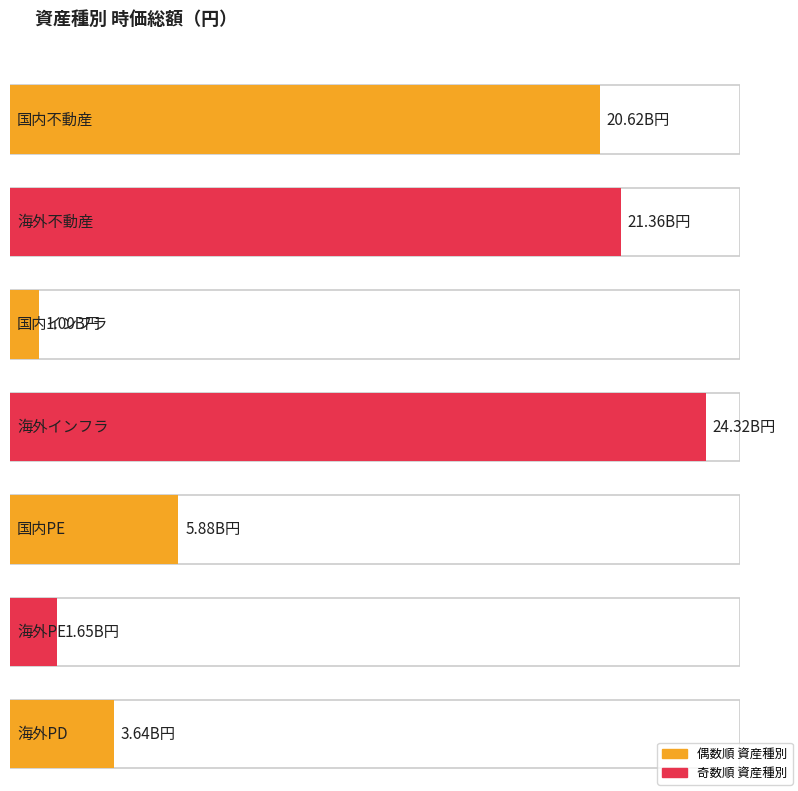

Reading left to right, extract all data points from this chart.

国内不動産=20616901574	海外不動産=21358655065	国内インフラ=1002470086	海外インフラ=24324281924	国内PE=5883051012	海外PE=1651645449	海外PD=3637836677